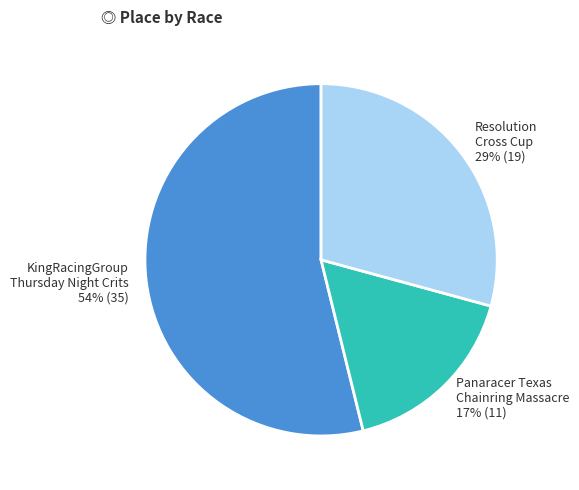

Count the number of slices in the pie.

3